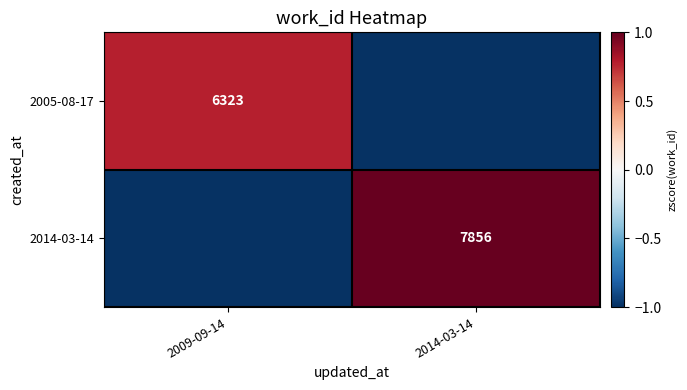

Is the value of 2014-03-14 at 2014-03-14 greater than the value of 2005-08-17 at 2009-09-14?

Yes